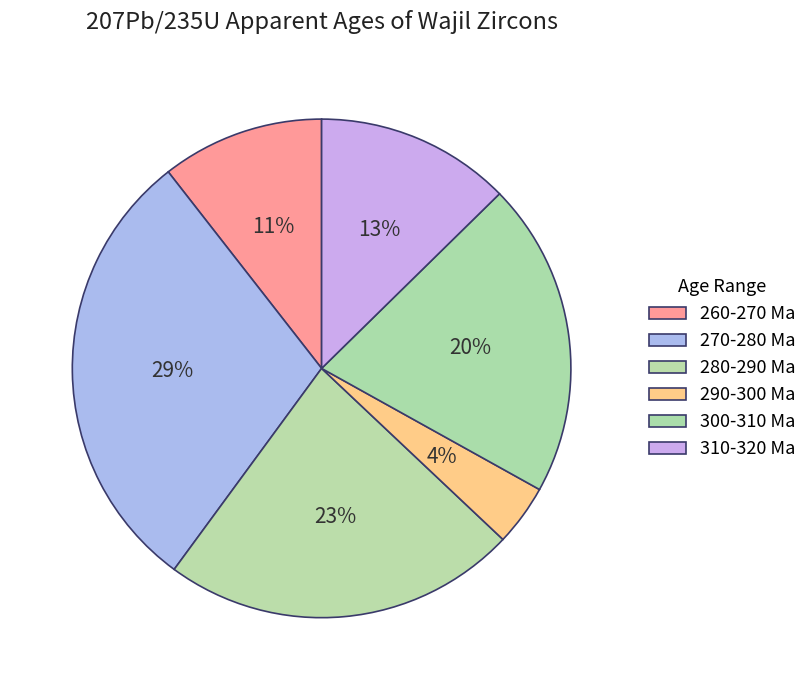

Count the number of slices in the pie.

6